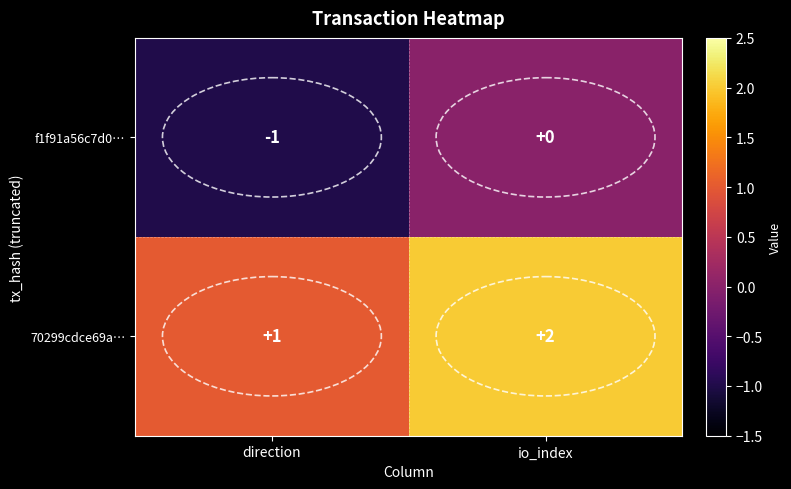

Count the number of categories in the chart.

2